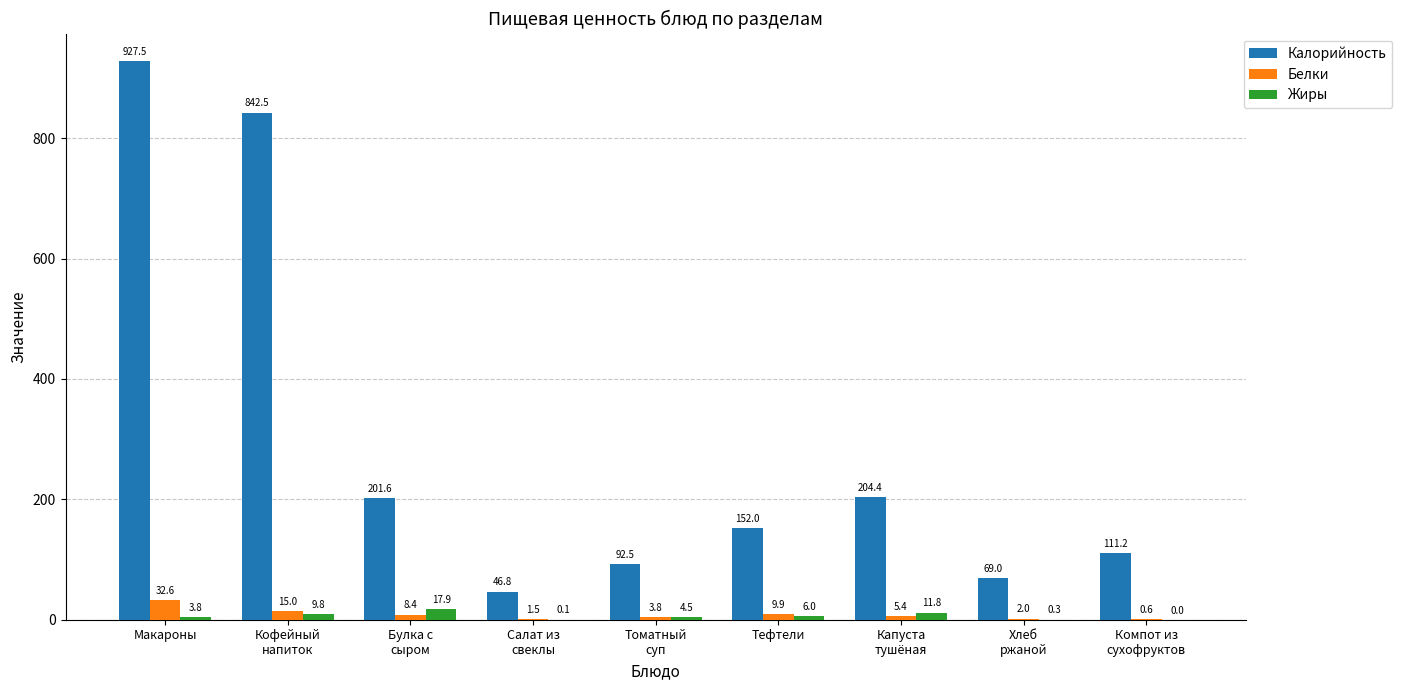

What is the total value across all series at Тефтели?

167.9